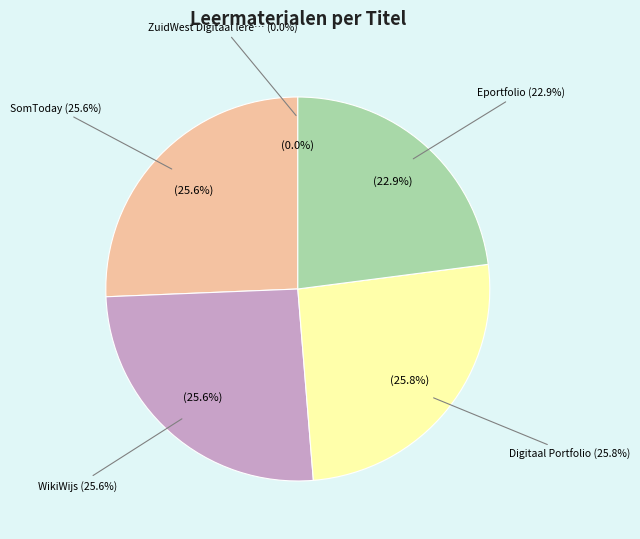

To the nearest percent, what portion does Eportfolio represent?

23%